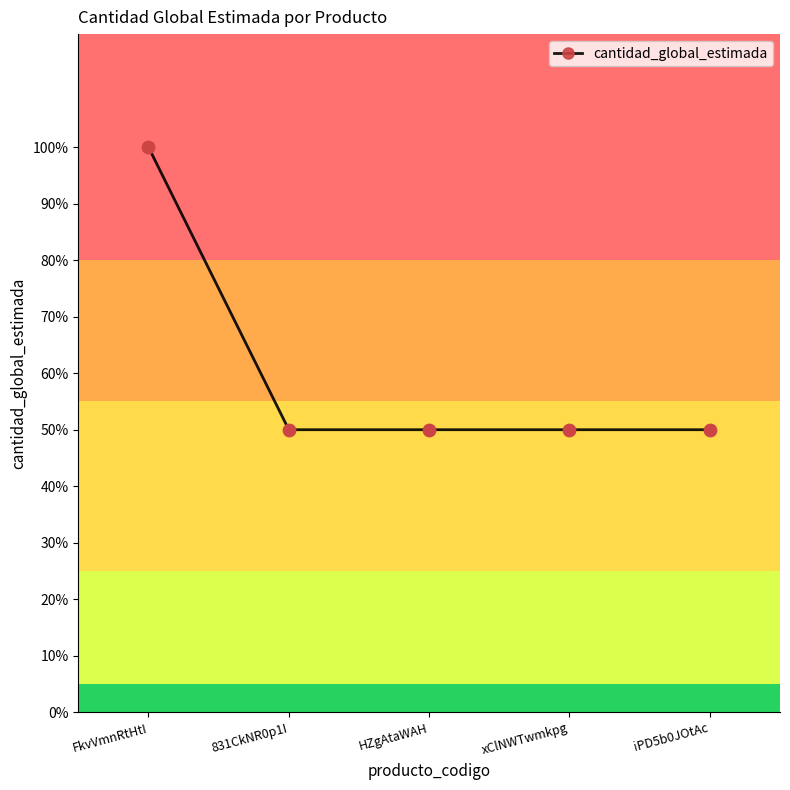

Approximately how many times larger is the value at FkvVmnRtHtI compared to xClNWTwmkpg?

2.0